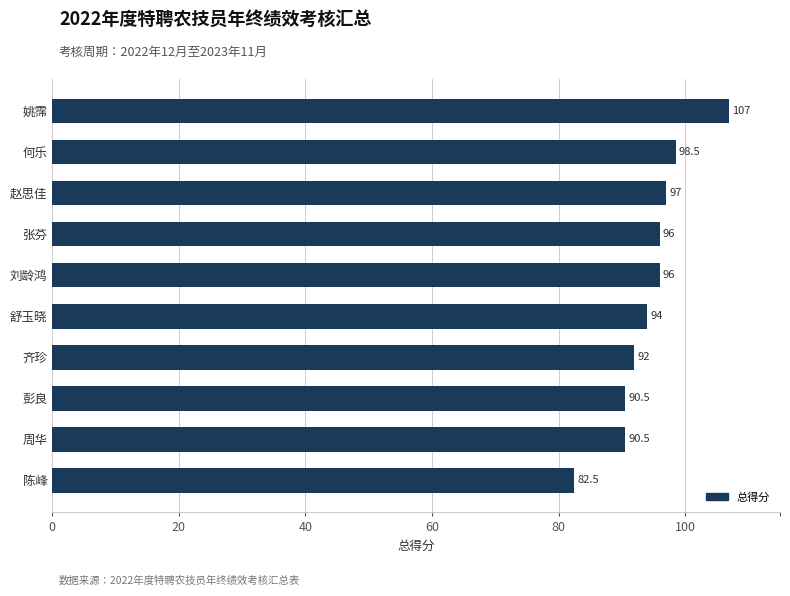

What is the difference between the second highest and minimum values?

16.0